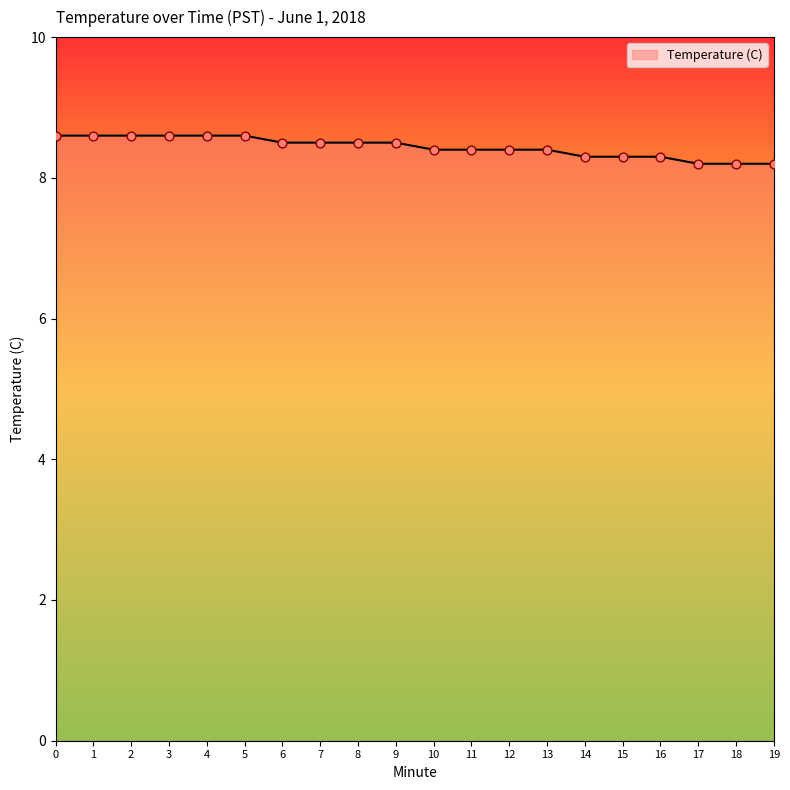

What is the ratio of the value at 14 to the value at 11?

1.0